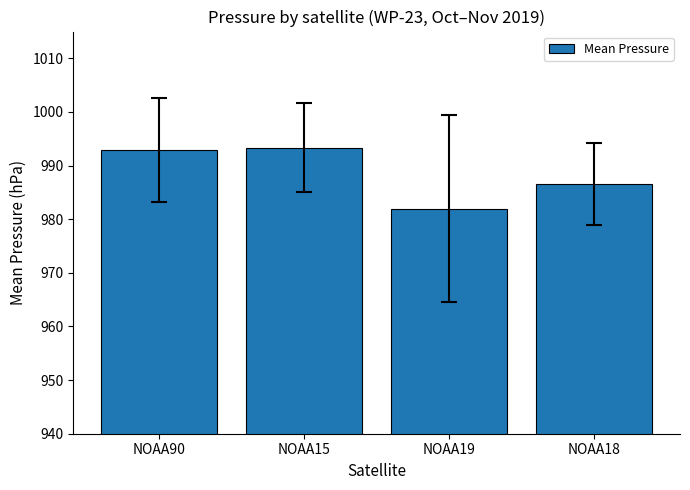

The chart shows a value of 982.0 at NOAA19. True or false?

True